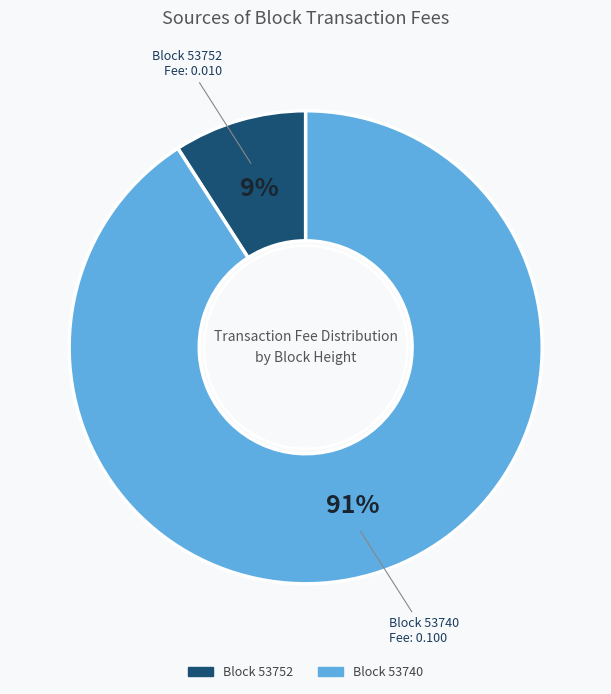

Which category accounts for the majority?

Block 53740